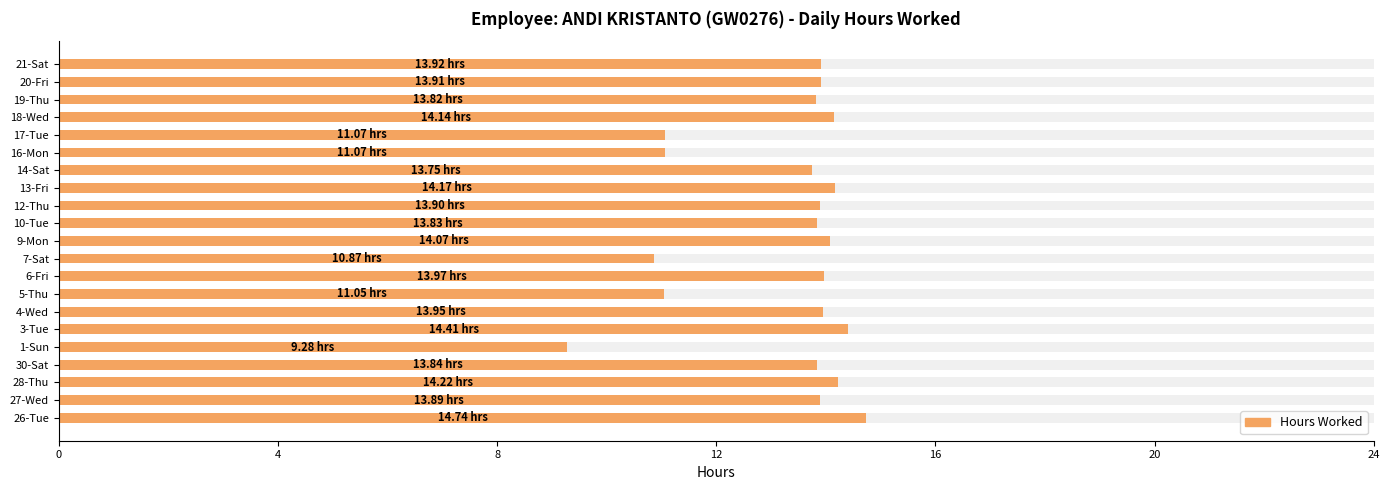

Does the chart contain any negative values?

No